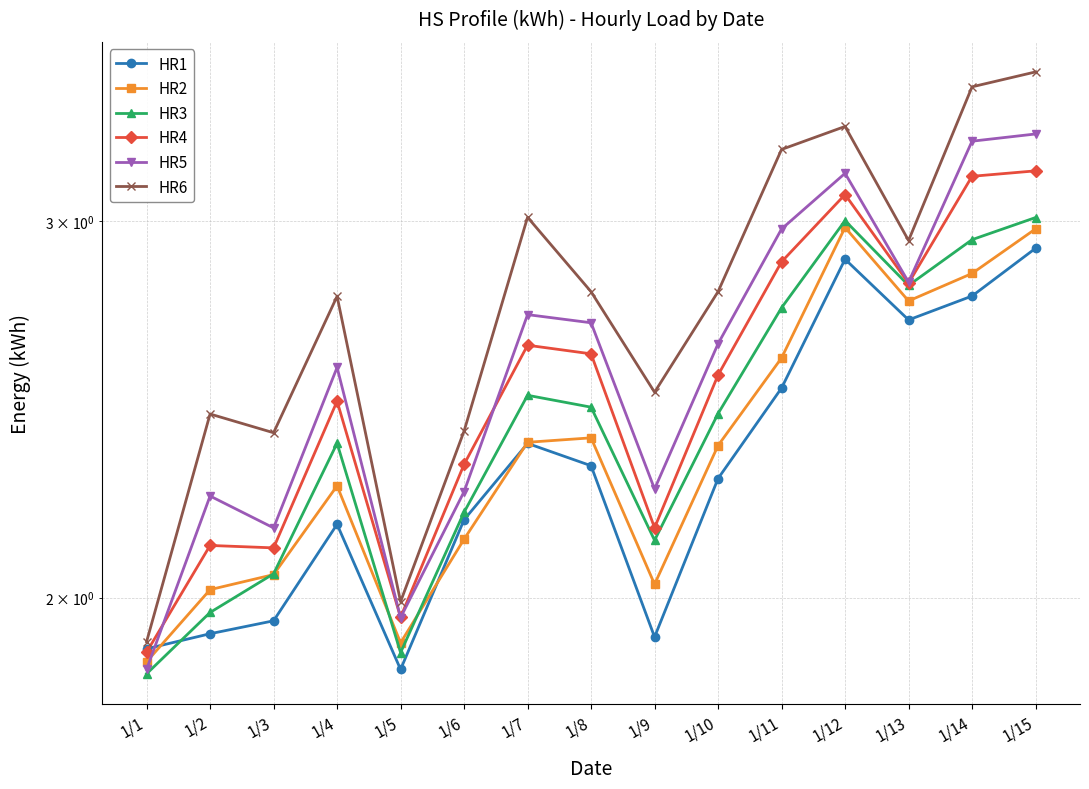

Is it true that HR4 equals 2.8 at 1/13?

True